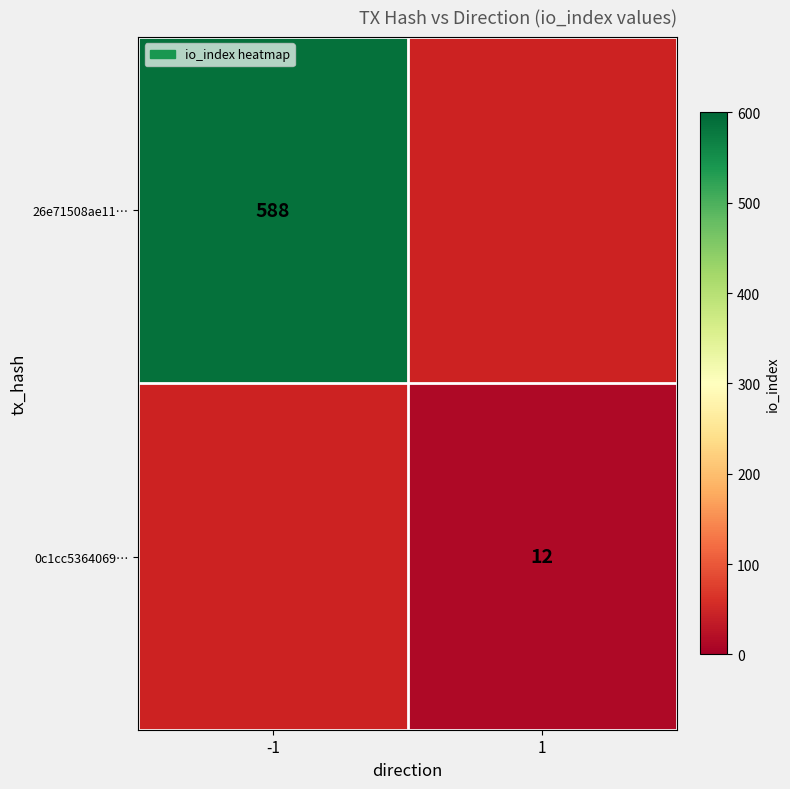

Is it true that 0c1cc5364069… equals 4 at 1?

False